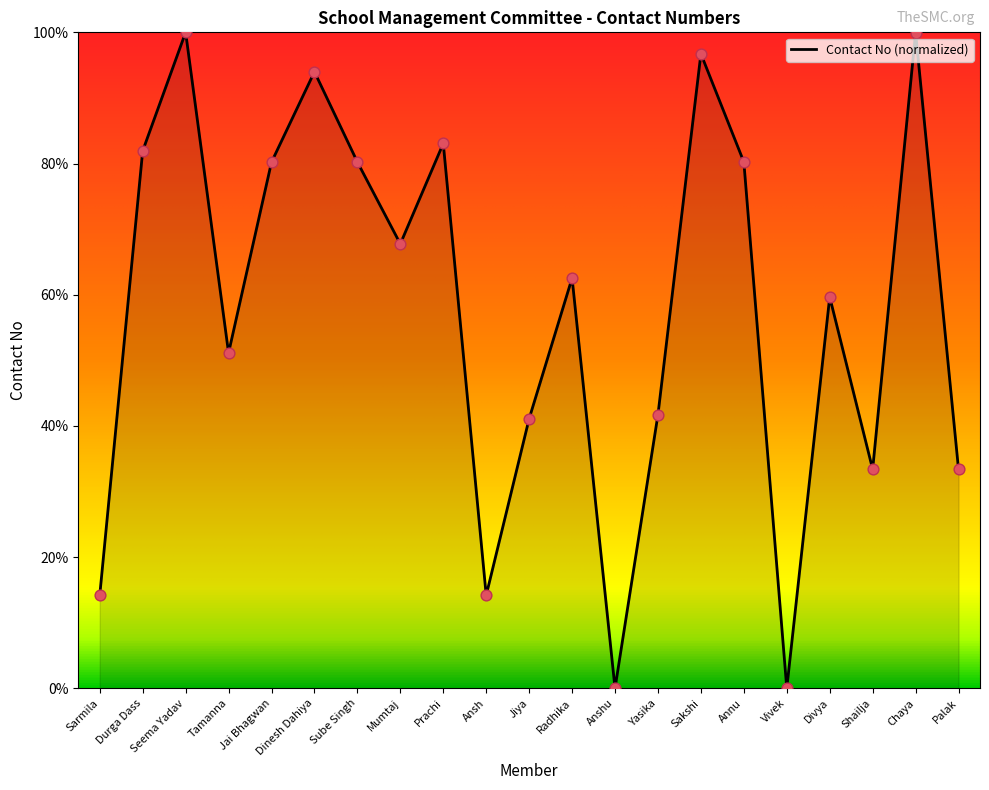

Between Sube Singh and Prachi, which is larger?

Prachi